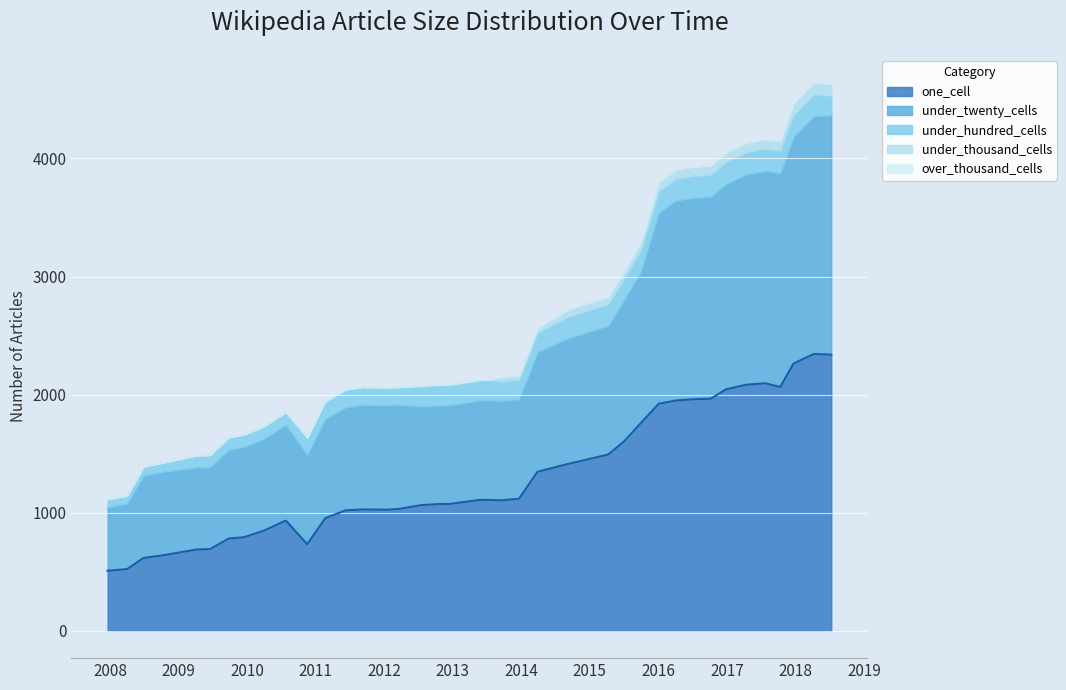

Does the chart display data point markers on the line(s)?

No